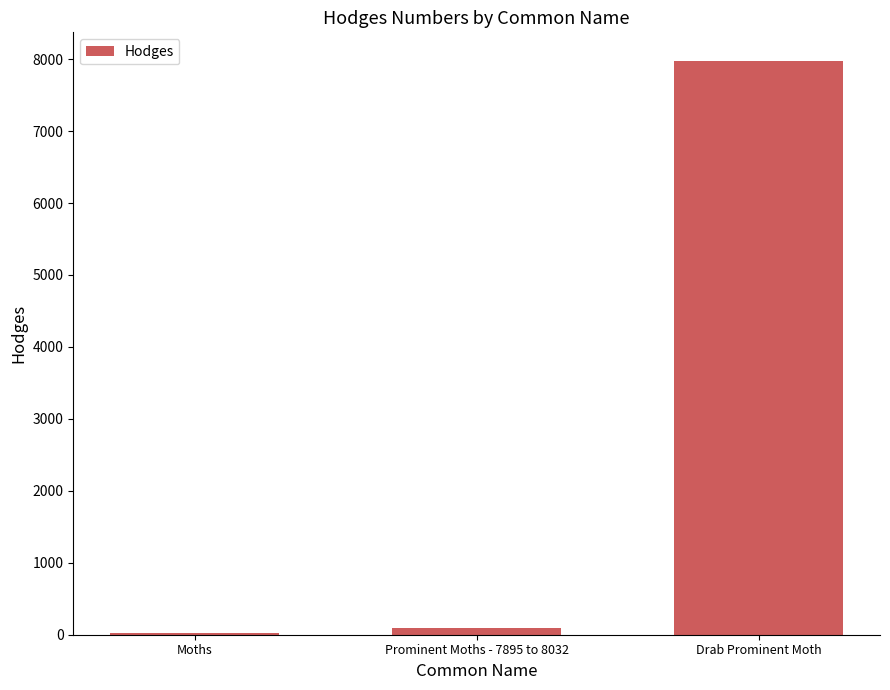

True or false: the data shows 7974.0 at Drab Prominent Moth.

True